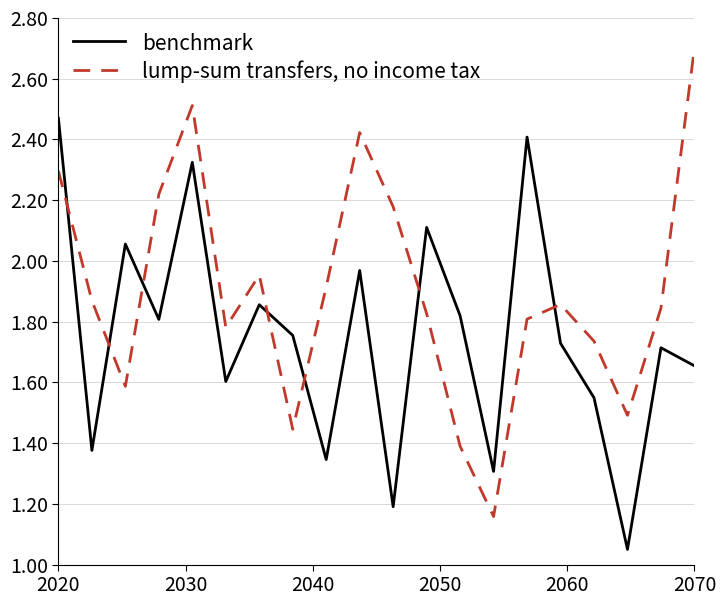

Which series has the largest total across all categories?

lump-sum transfers, no income tax